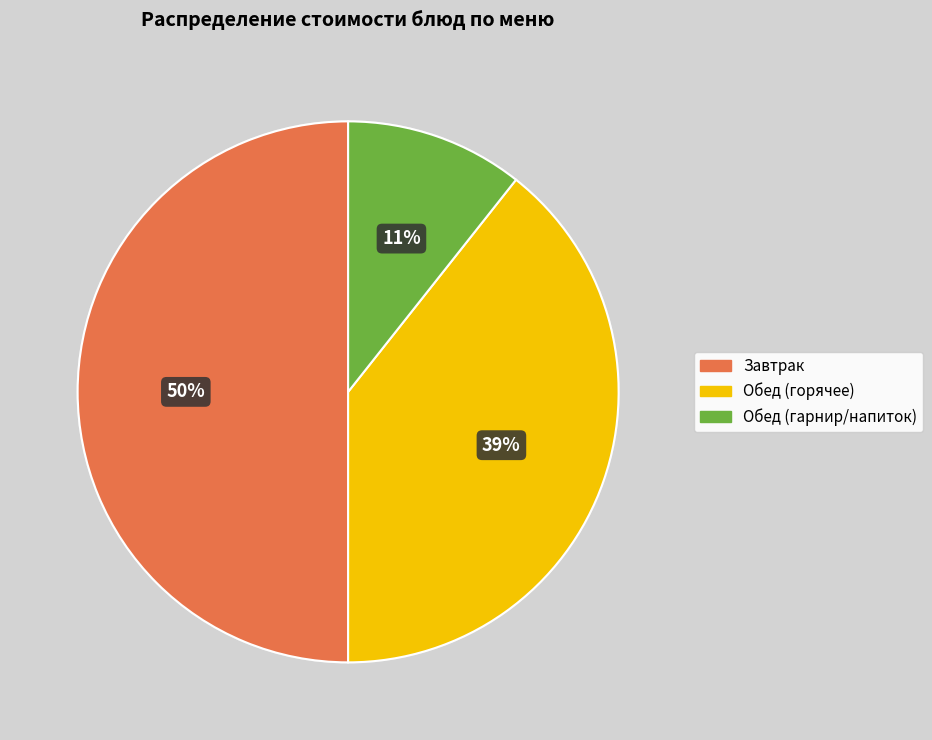

Which category accounts for the majority?

Завтрак